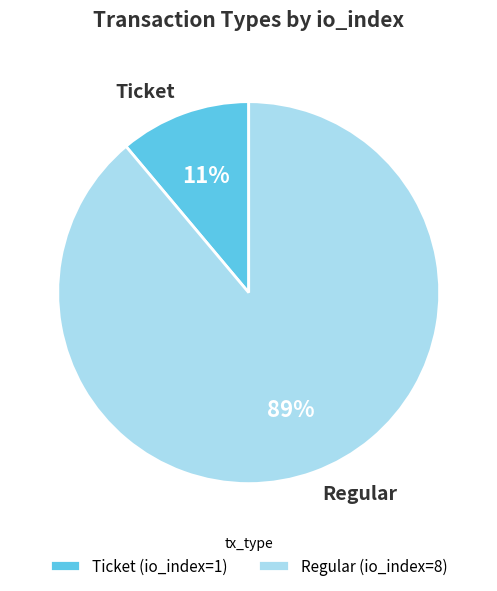

How many slices are in this pie chart?

2